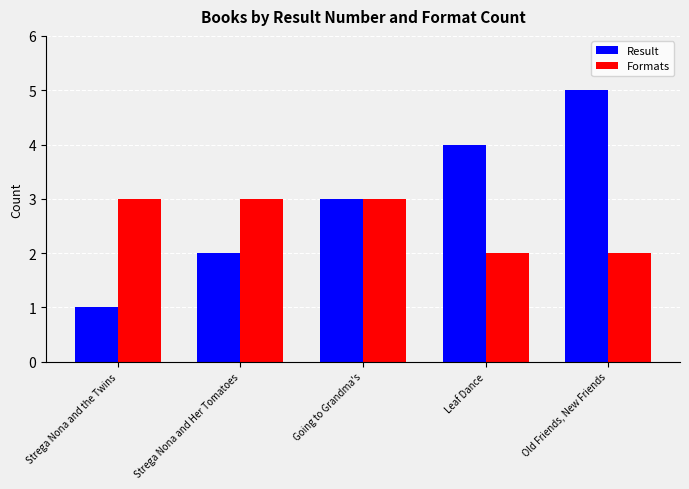

List the series in order of their peak value, lowest first.

Formats, Result